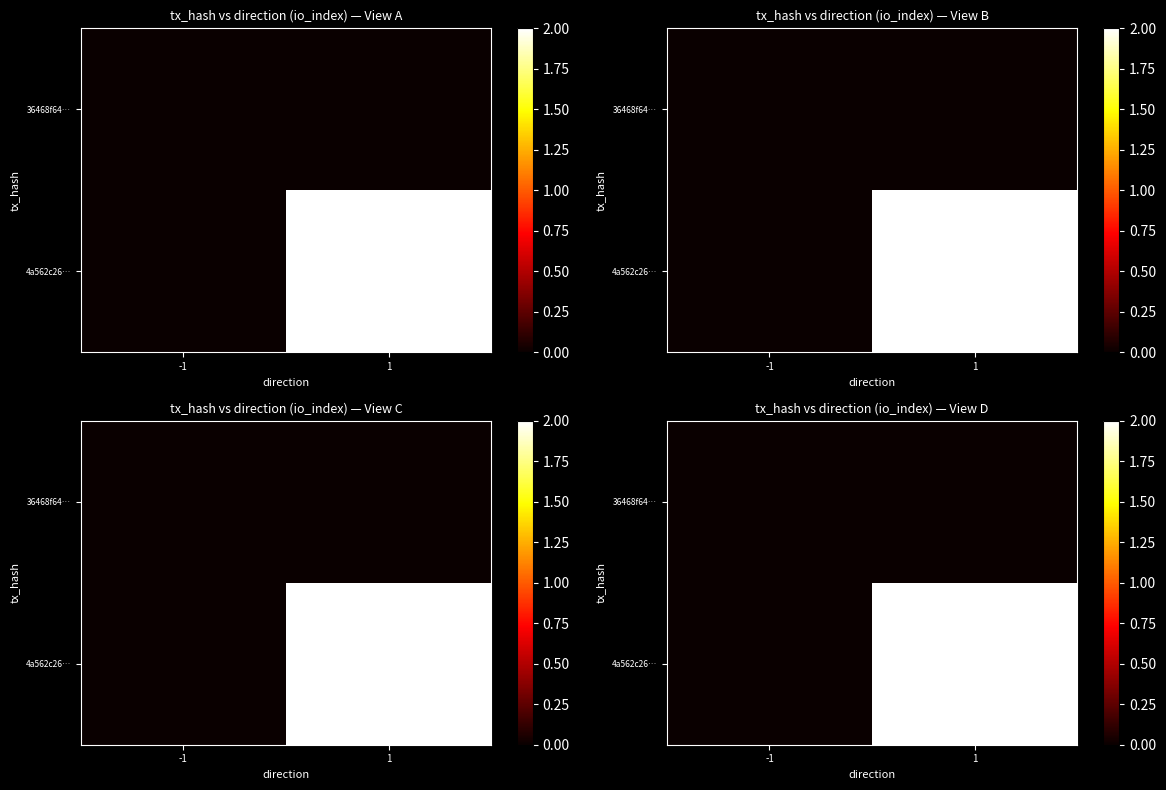

Which series has the largest total across all categories?

4a562c26…